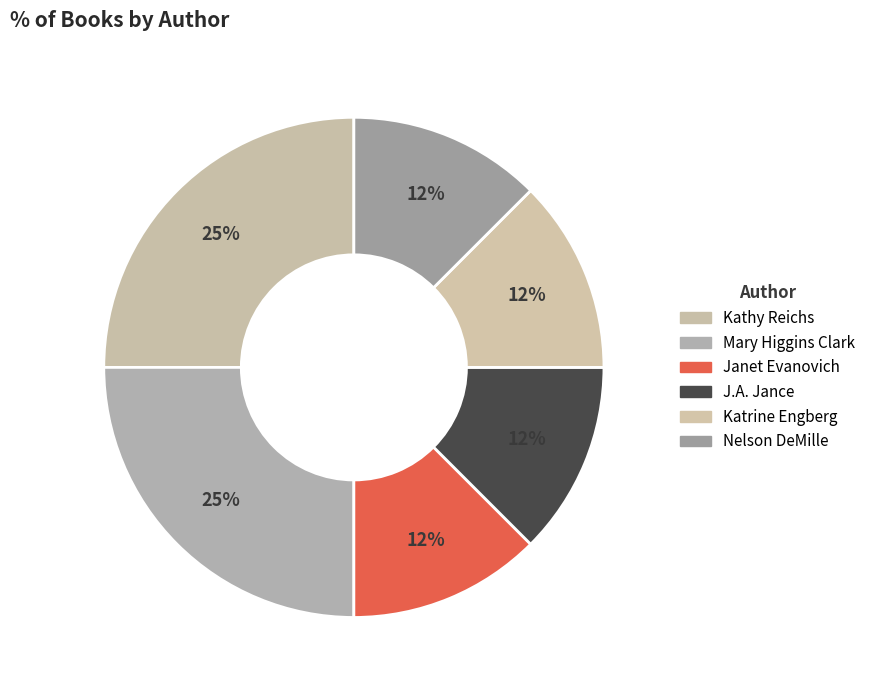

What is the total percentage of Mary Higgins Clark and Nelson DeMille?

37.5%